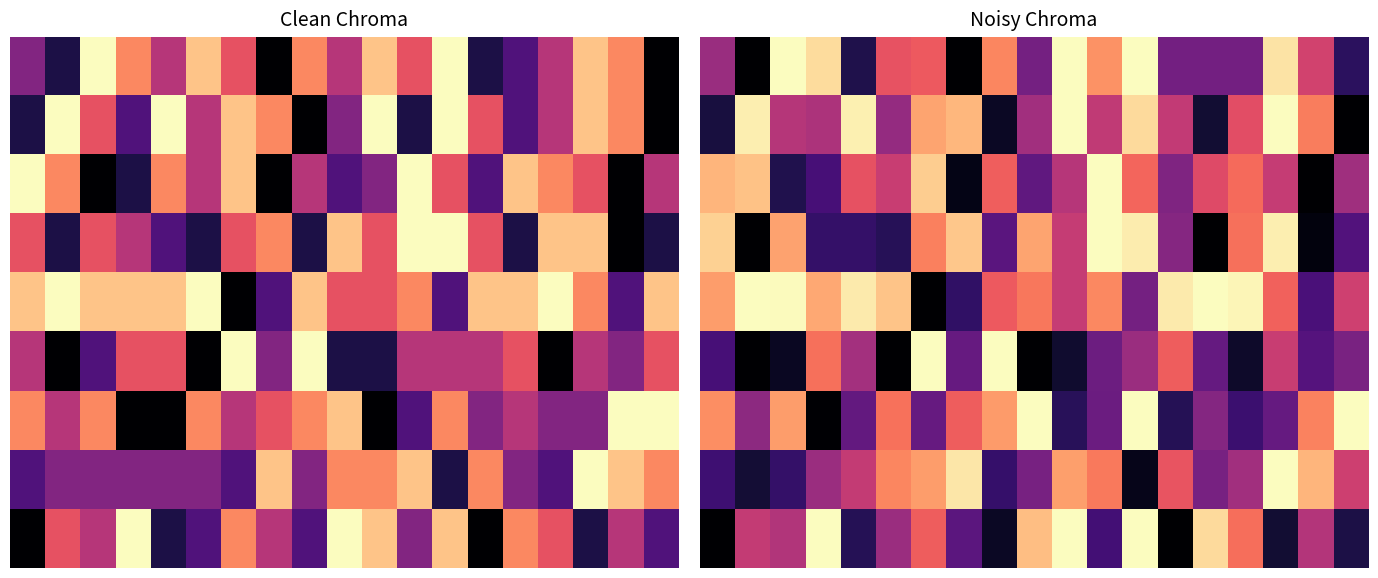

What is the total value across all series at 14?

40.9